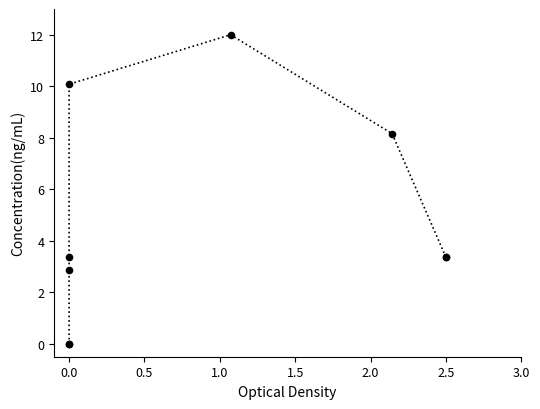

What Y value in the scatter plot is closest to 6?

8.2